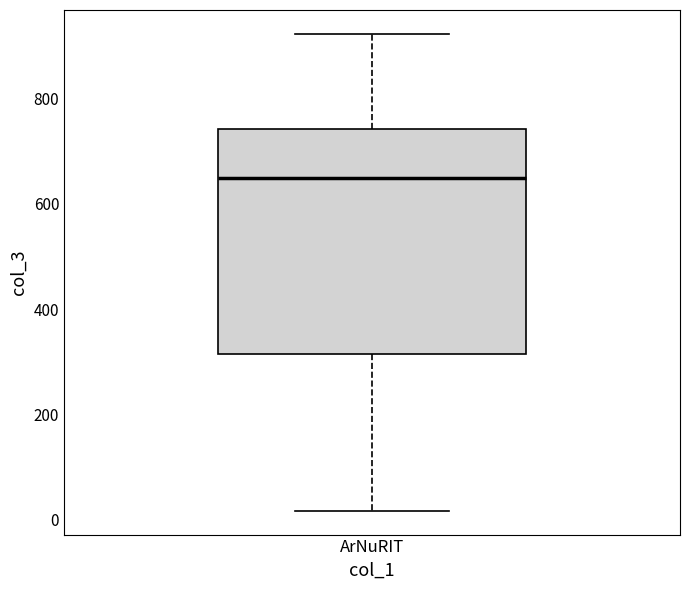

Transcribe this box plot: give where the median line is, the range the box spans, and where the two whiskers end, as read against the y-axis. The values are not printed on the chart, so give them approximately, as read against the axis.

median 640, box 320 to 740, whiskers 20 to 920